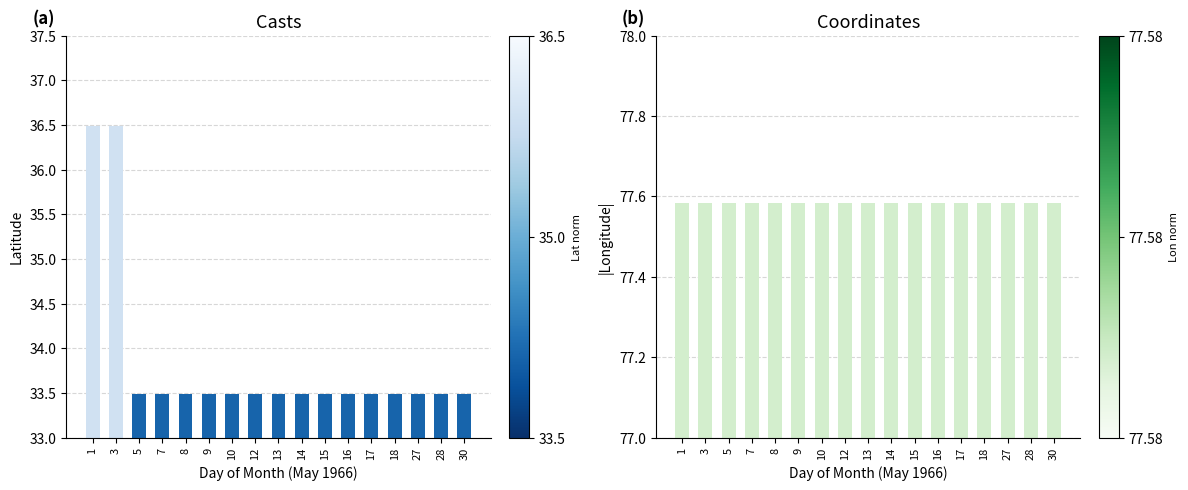

At how many categories does at least one series exceed 42?

17